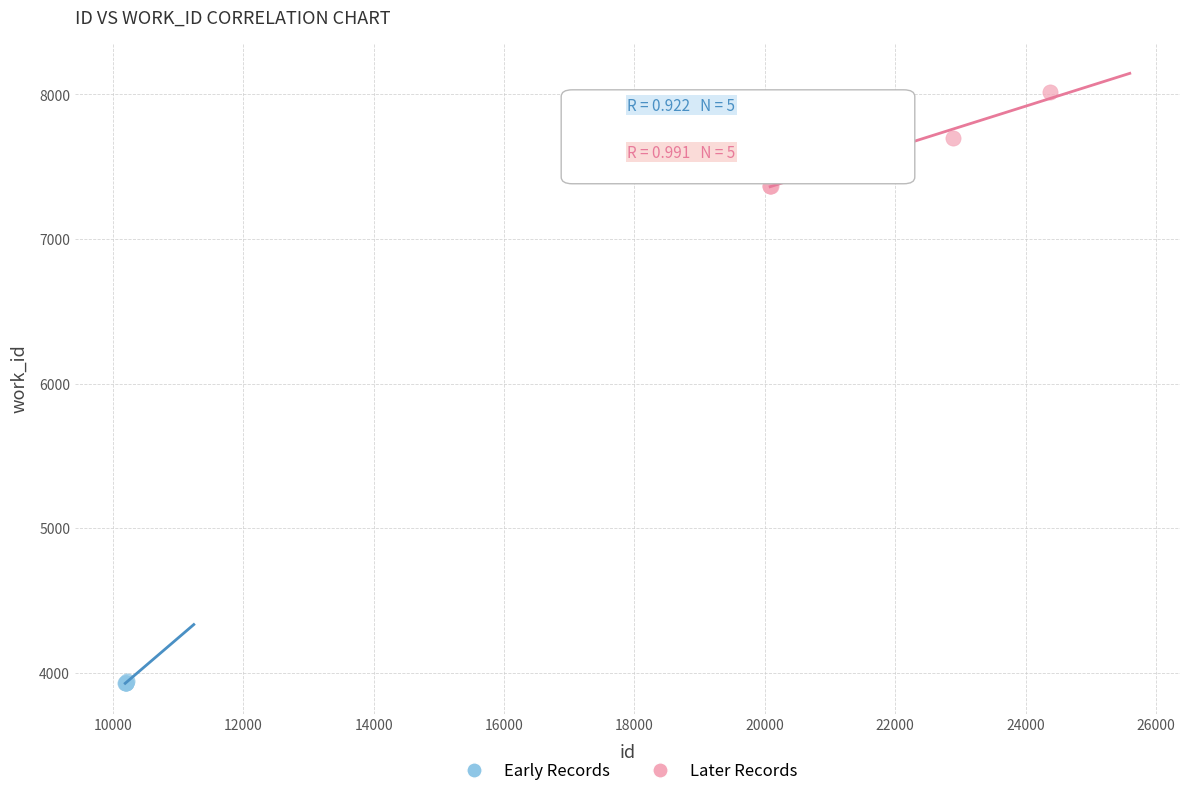

Which series contains the lowest Y value?

Early Records